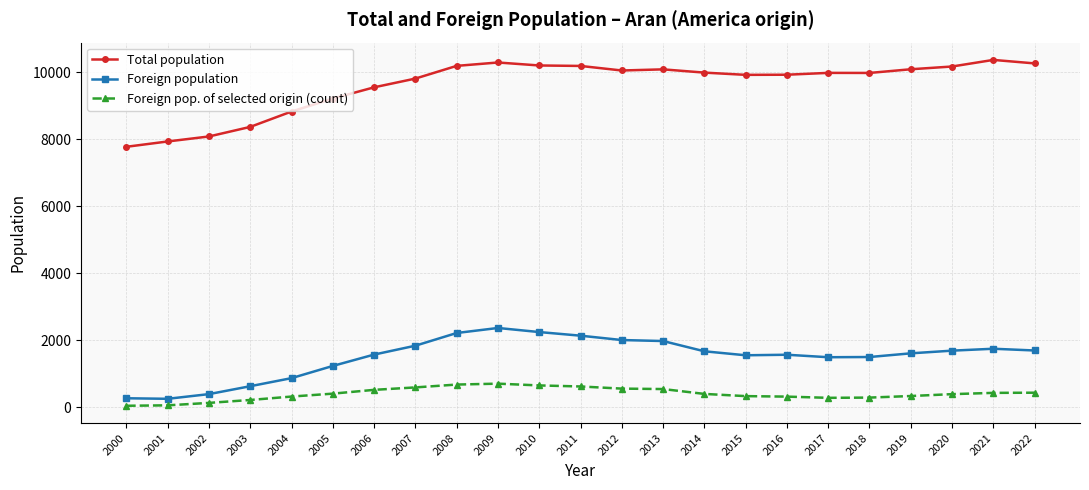

How many series are shown in this chart?

3